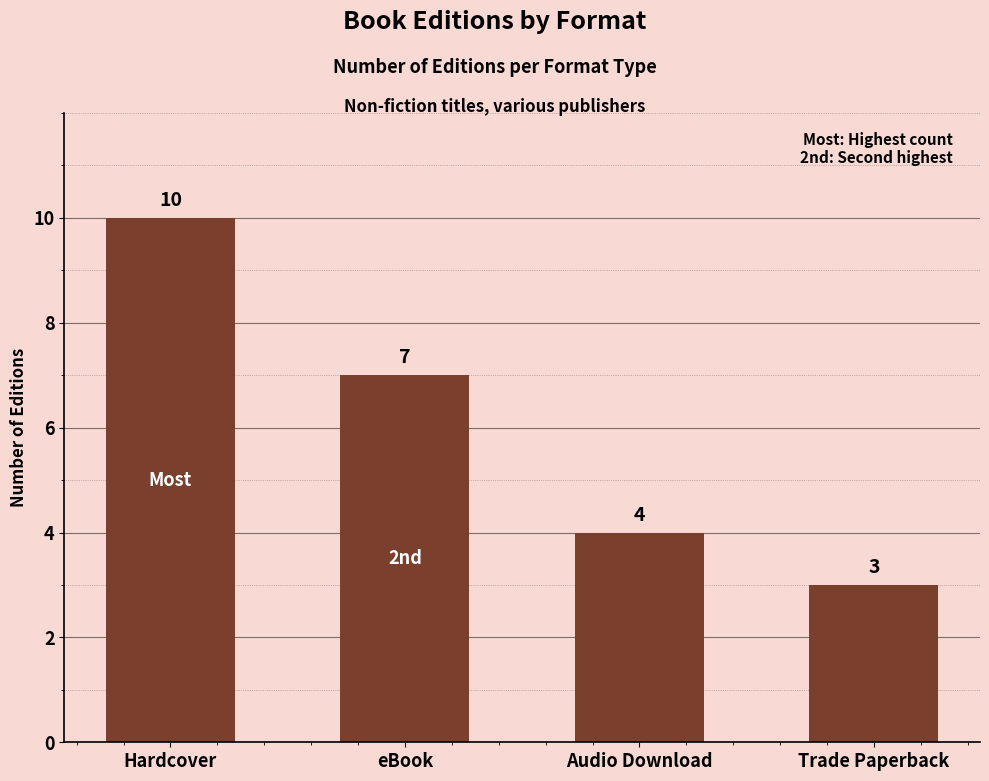

What is the average value?

6